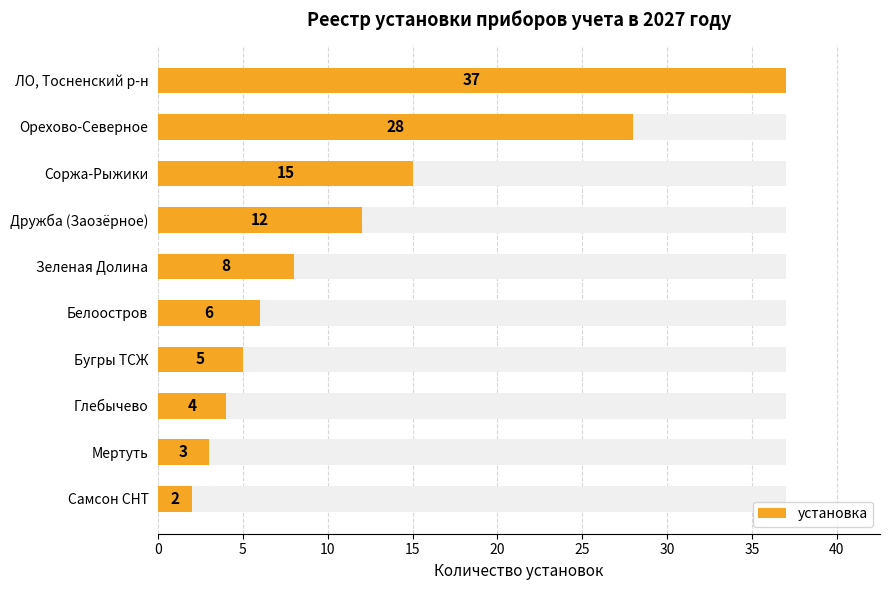

What is the sum of the values at Глебычево and Белоостров?

10